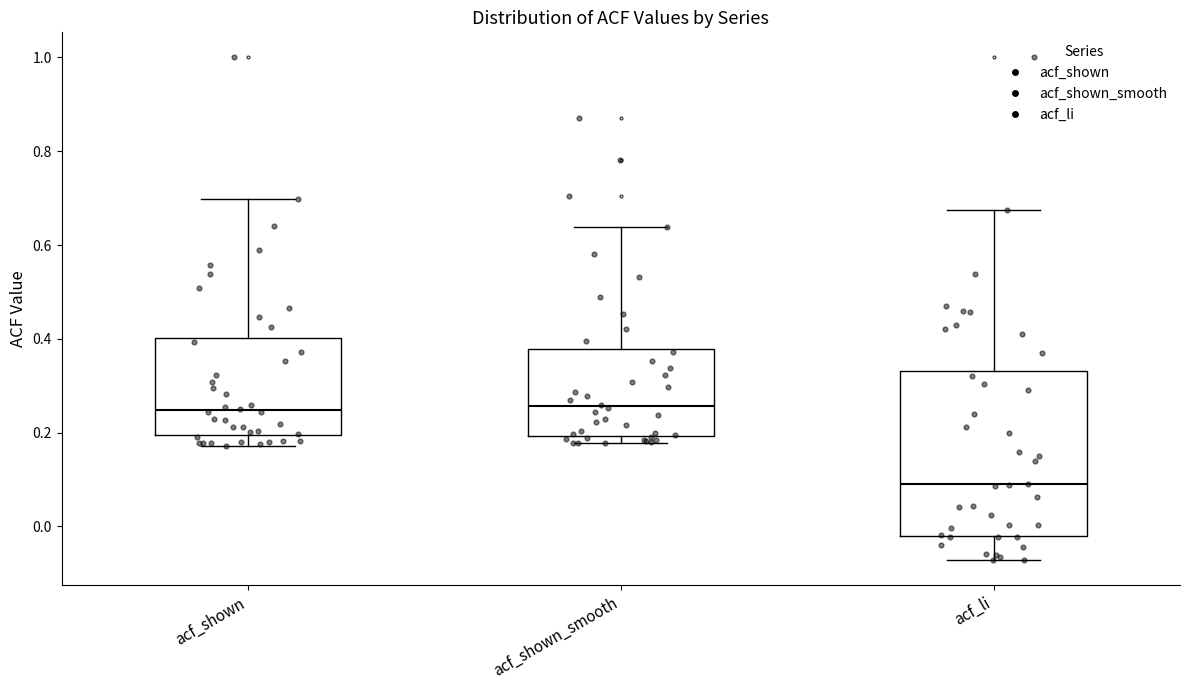

Which box's median line is the lowest?

acf_li